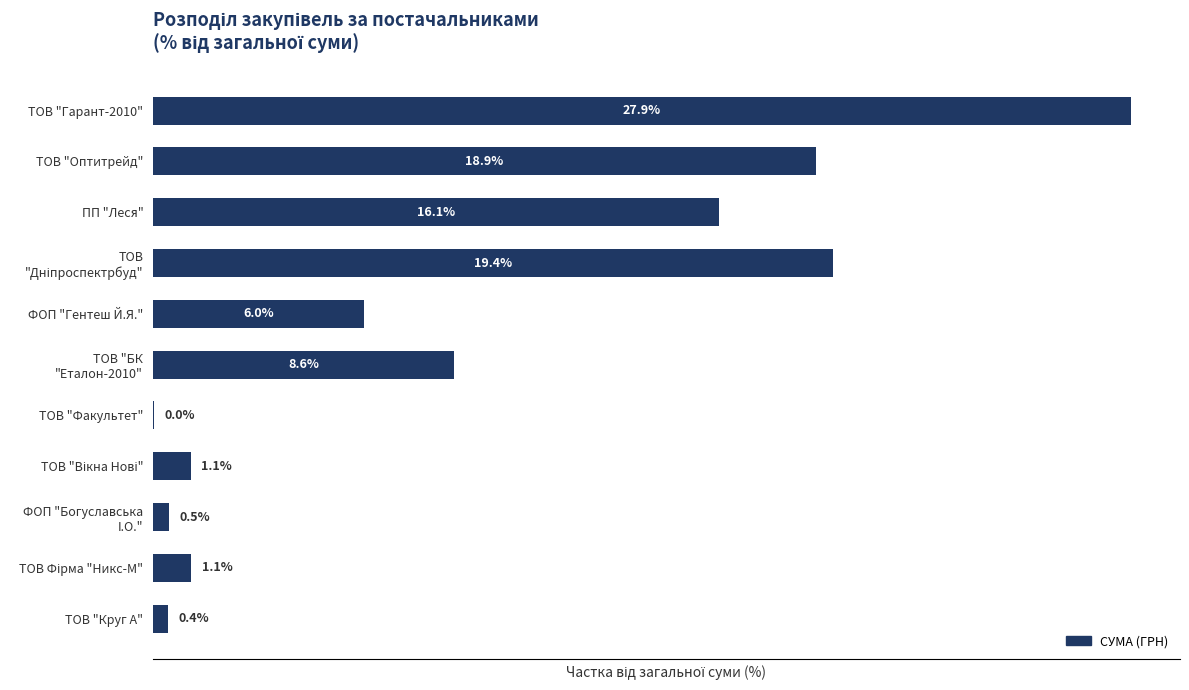

Where is the data nearest to the value 13?

ПП "Леся"